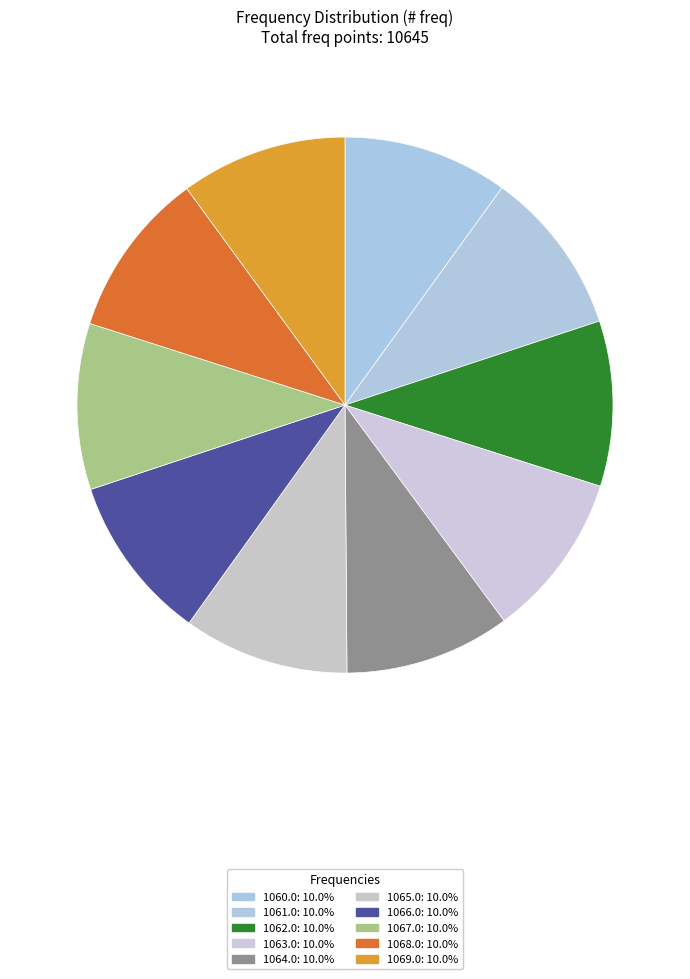

Count the number of slices in the pie.

10